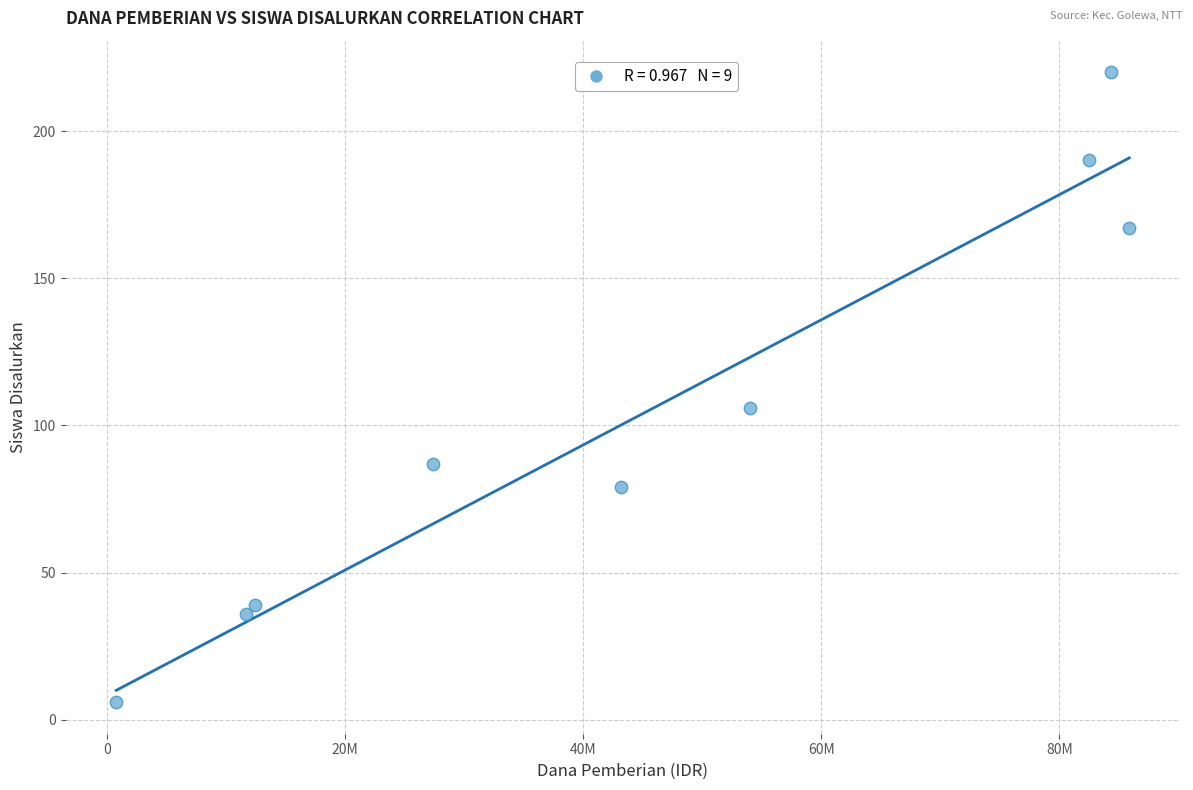

What is the average Y value?

103